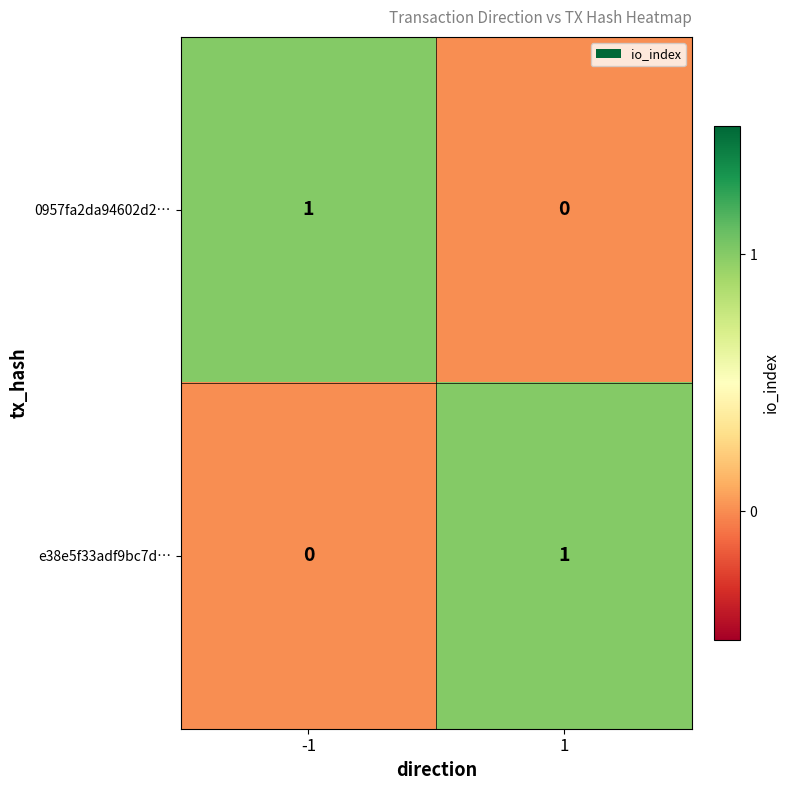

What is the total value across all series at -1?

1